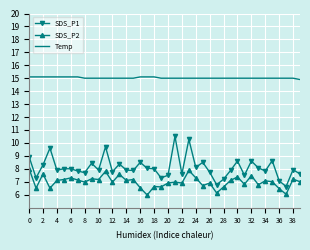

Which series has the widest spread of values?

SDS_P1